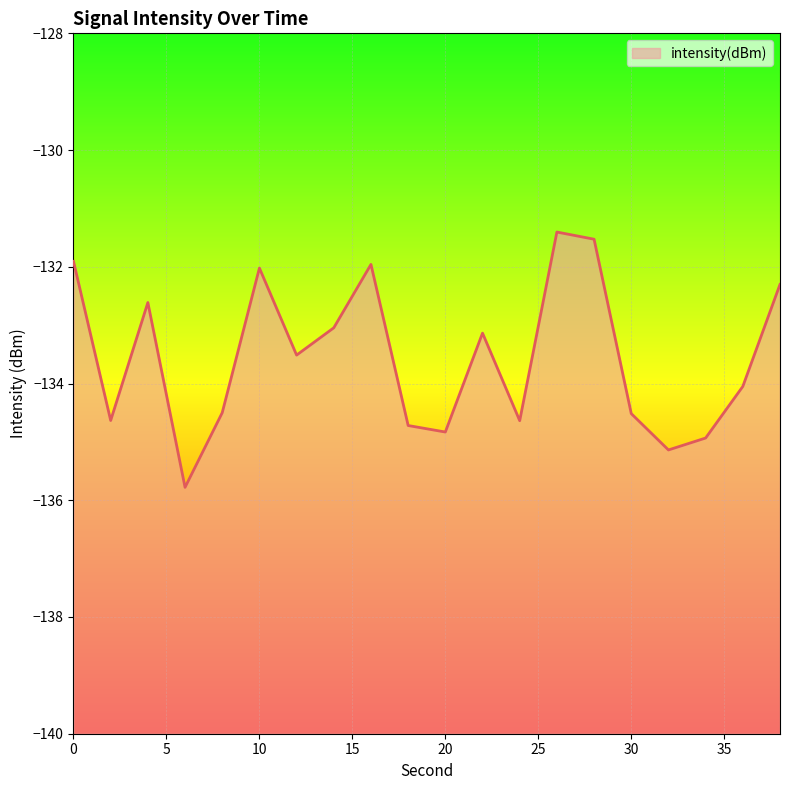

At which category does the data reach its first local valley?

2